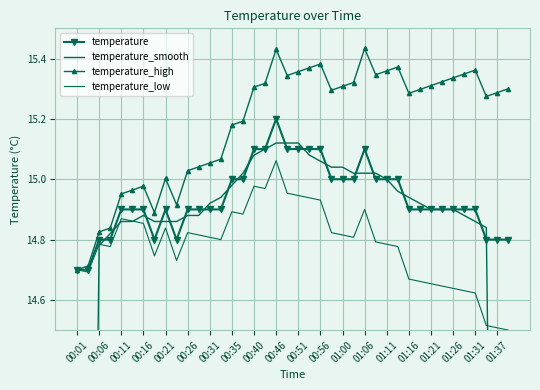

What are all the series names shown in the legend?

temperature, temperature_smooth, temperature_high, temperature_low